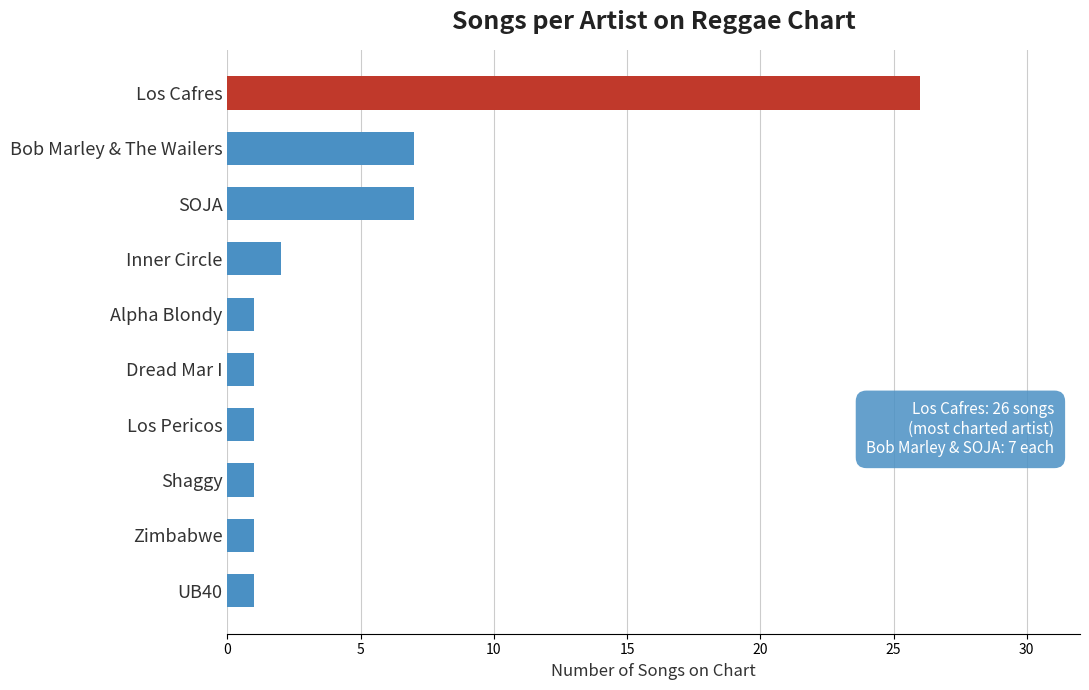

Approximately how many times larger is the value at Zimbabwe compared to Alpha Blondy?

1.0